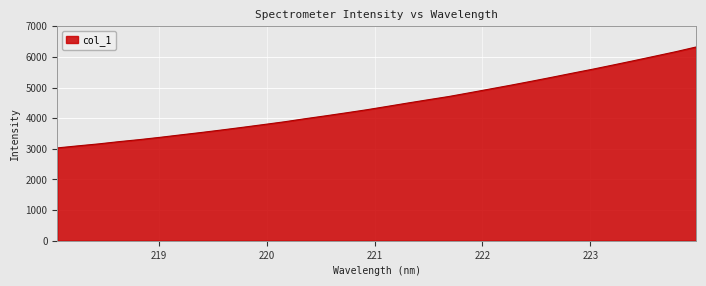

What is the maximum value shown in the chart?

6322.4